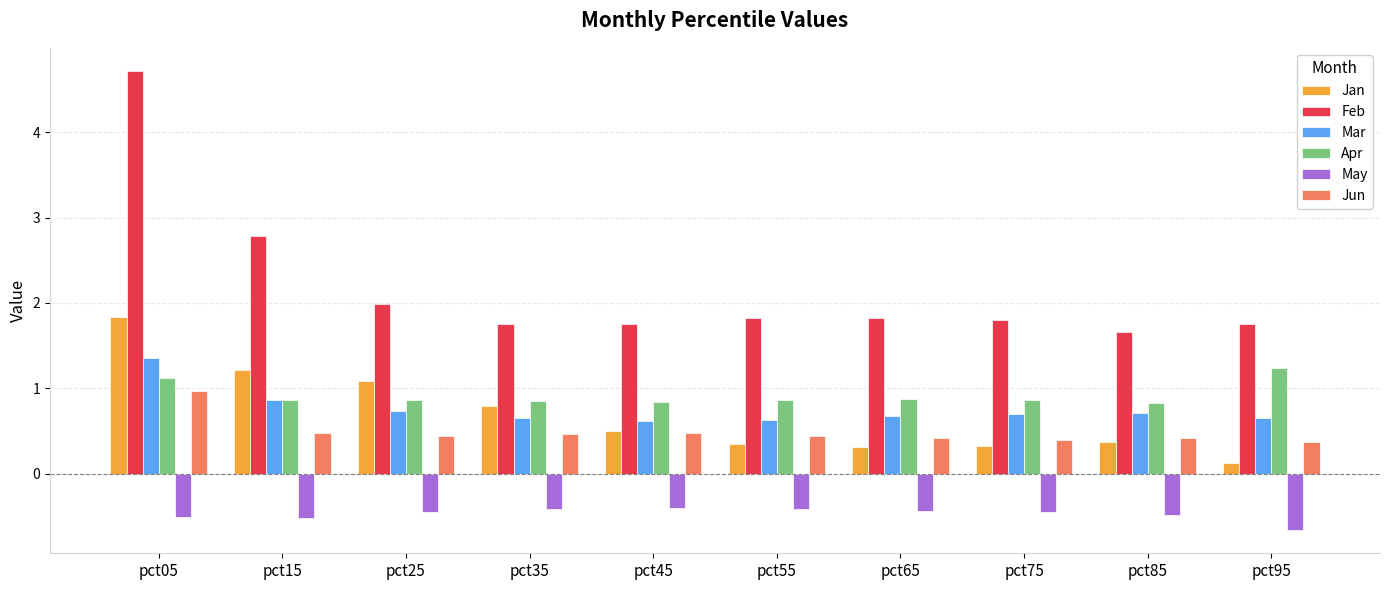

The Jun series shows 0.6 at pct85. True or false?

False